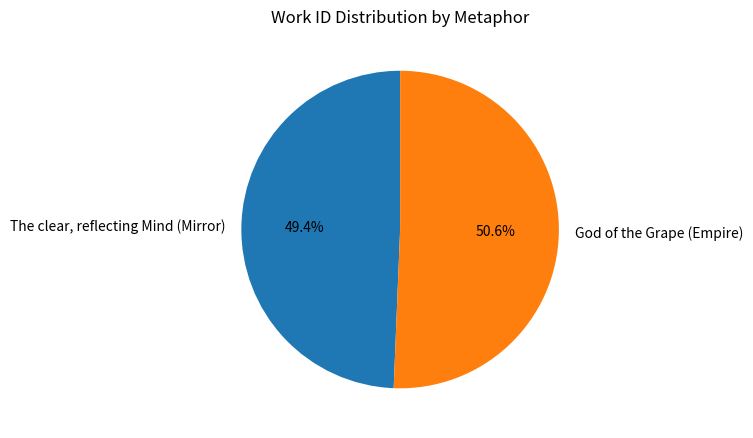

To the nearest percent, what percentage of the pie is The clear, reflecting Mind (Mirror)?

49%